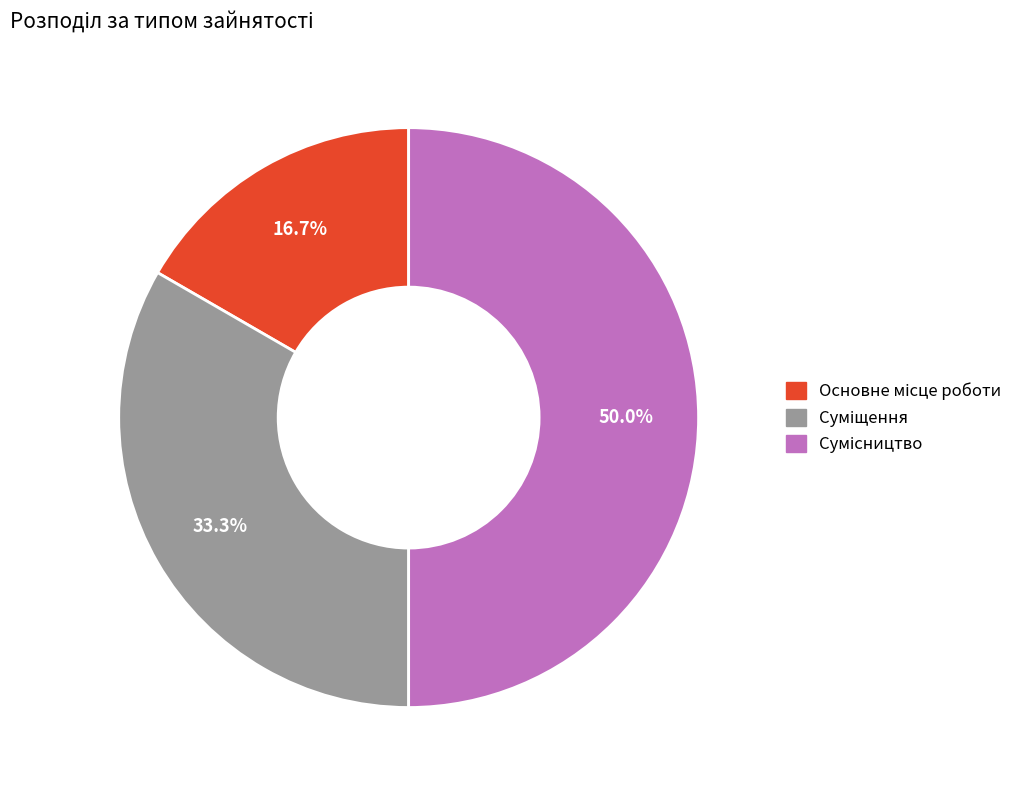

Is Суміщення the majority of the pie?

No